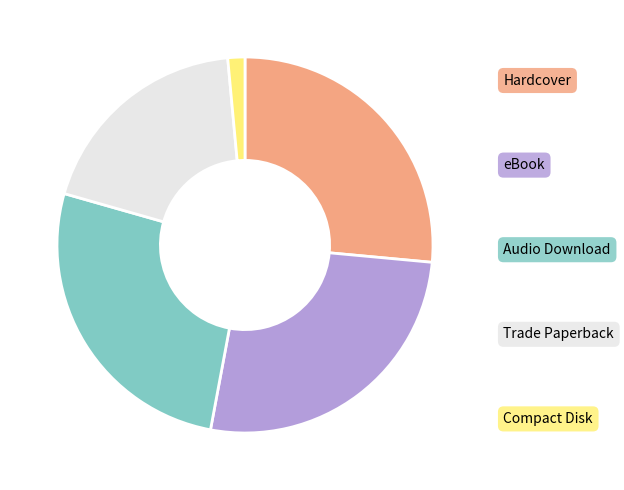

To the nearest percent, what is the combined percentage of Hardcover and Compact Disk?

28%